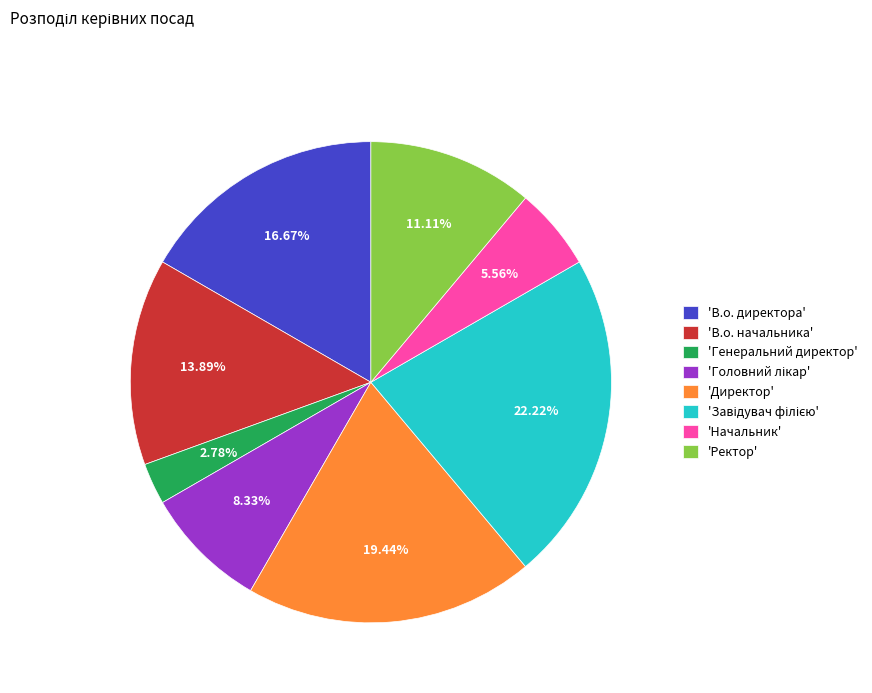

Is there any slice that represents more than half of the pie?

No